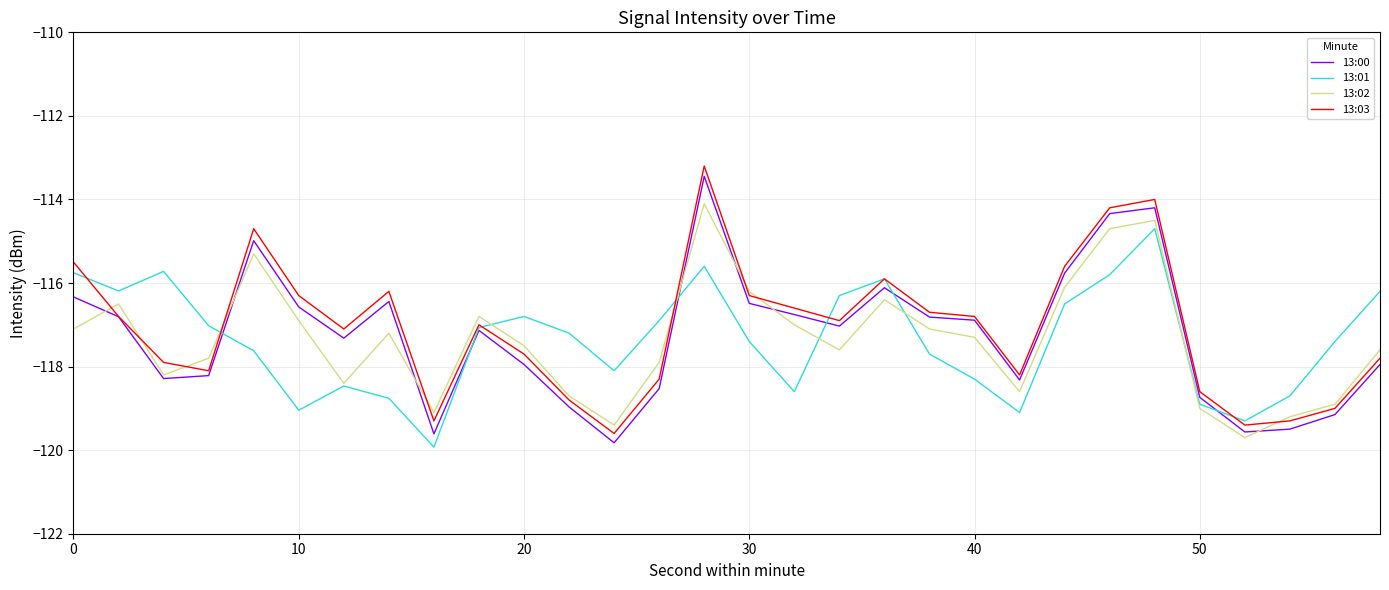

What is the minimum value for 13:03?

-119.6